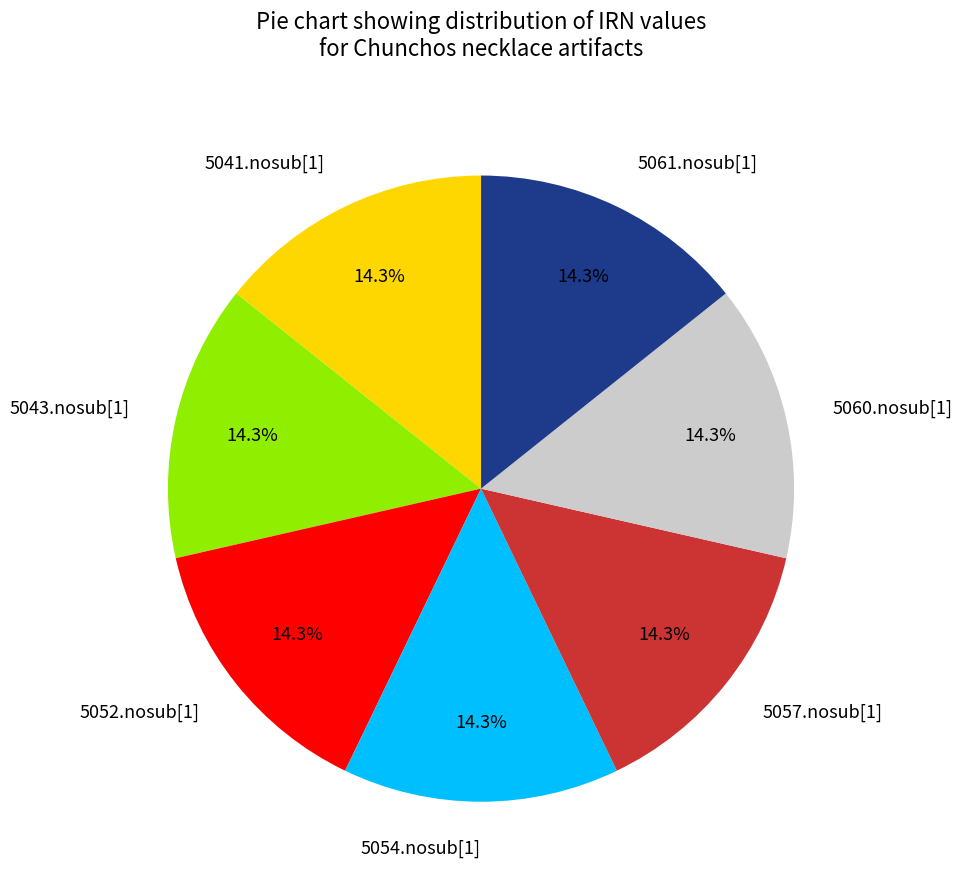

How many segments does this pie chart have?

7